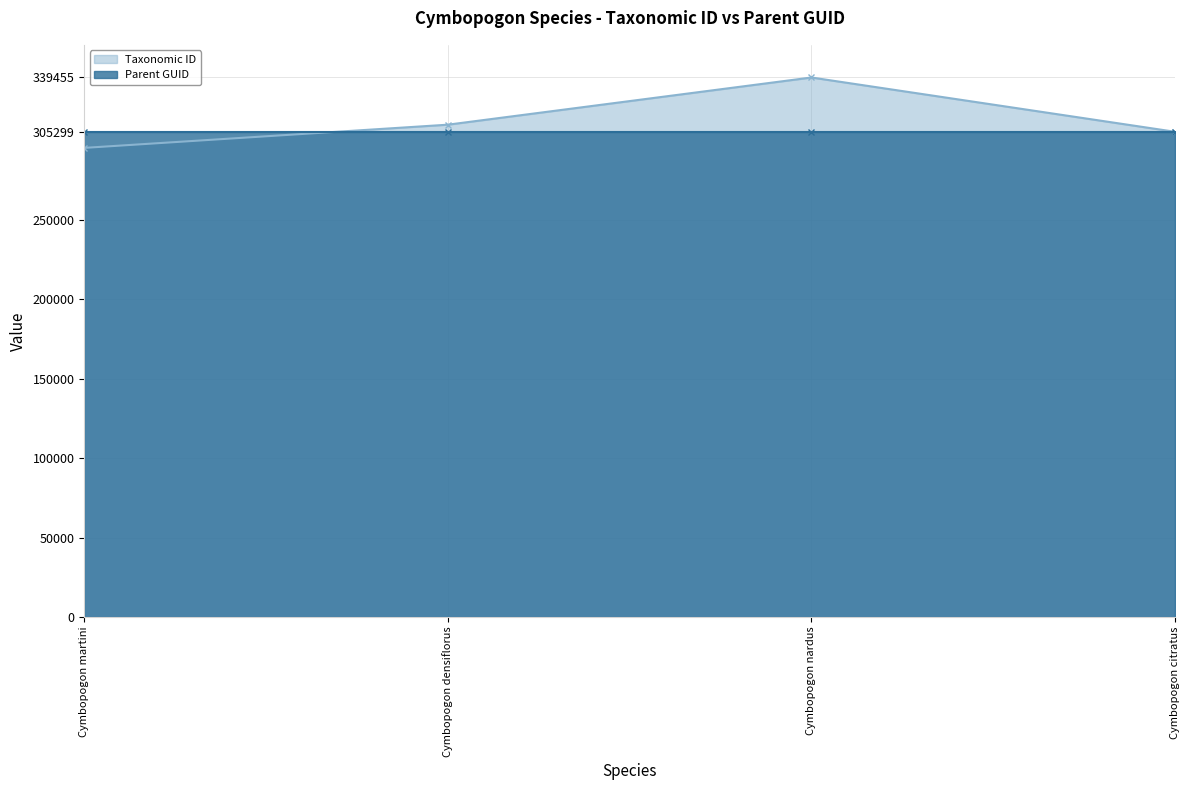

How many intersections are there between Parent GUID and Taxonomic ID?

1